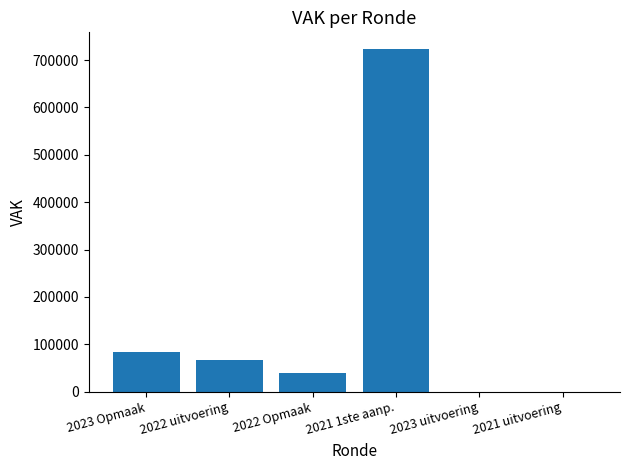

At which label is the value closest to 361250?

2023 Opmaak